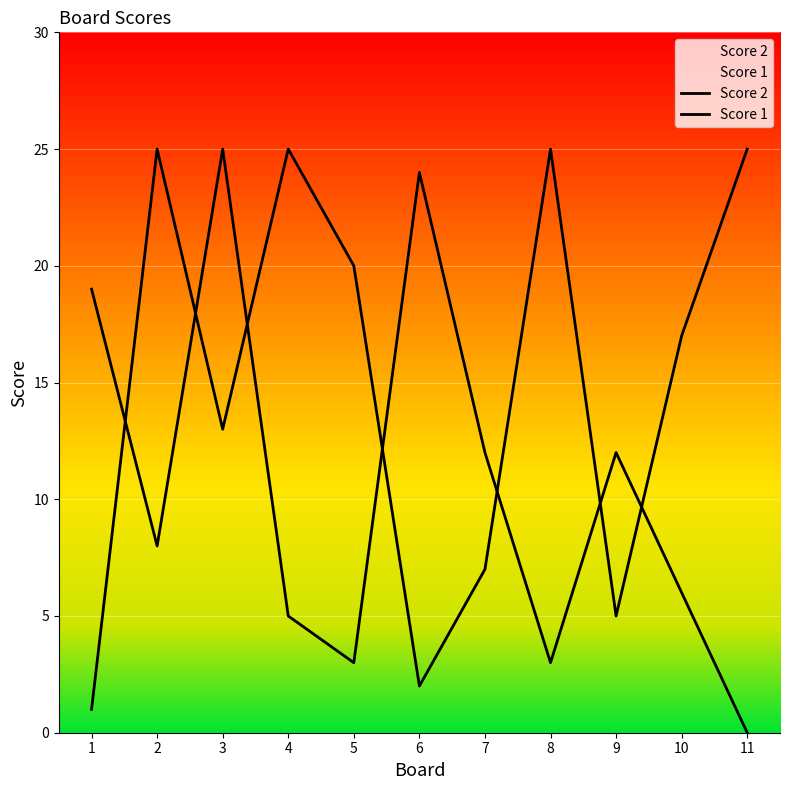

What is the difference between the second highest and second lowest values in the Score 2 series?

21